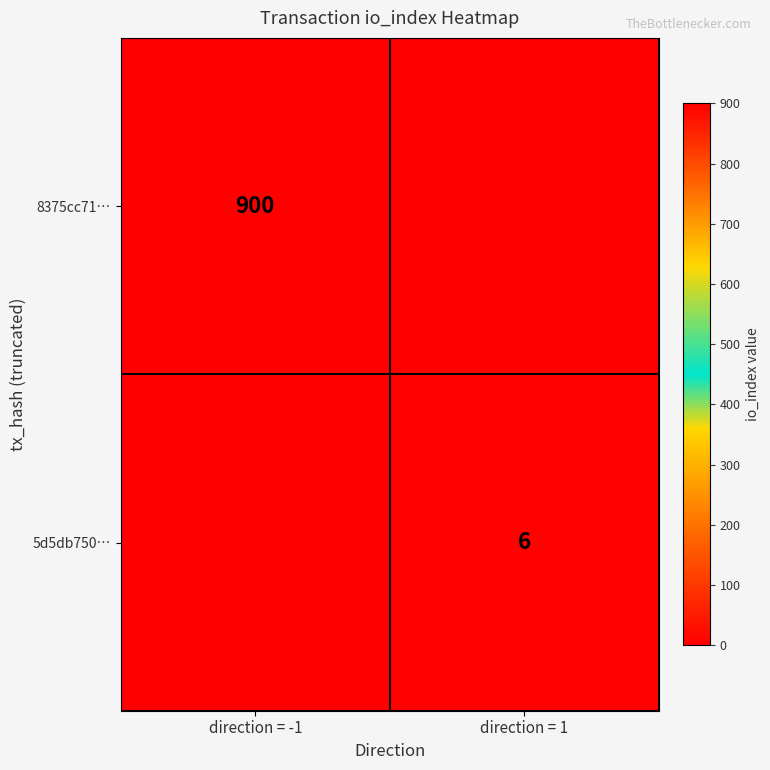

True or false: 8375cc71… has a value of 1188 at direction = -1.

False